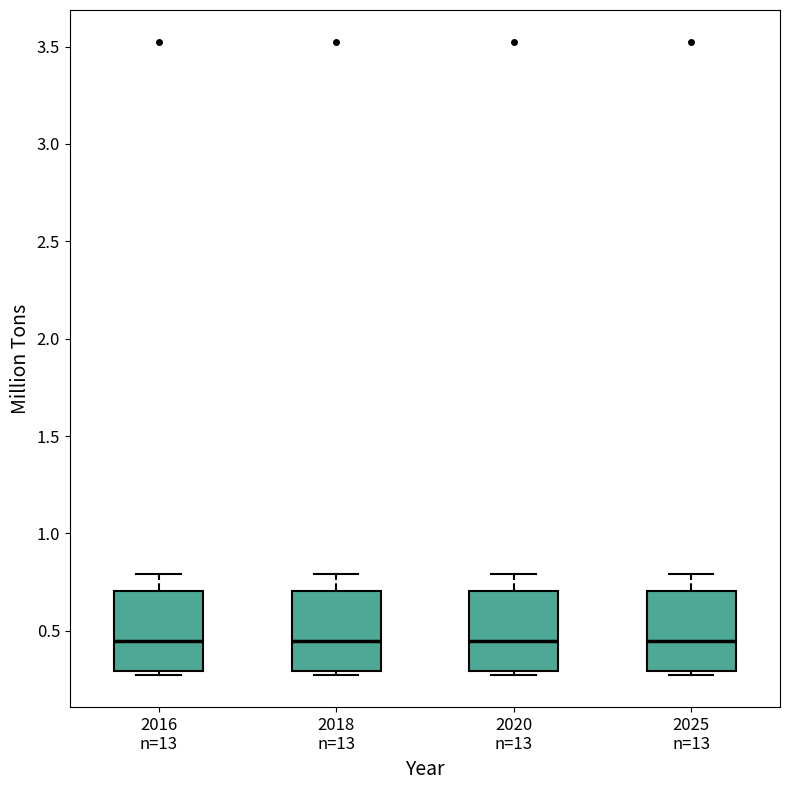

Reading left to right, read every box against the y-axis: the position of its median line, the range the box covers, and the ends of its whiskers. The values are not printed on the chart, so give them approximately, as read against the axis.

2016 n=13: median 0.45, box 0.30 to 0.70, whiskers 0.25 to 0.80
2018 n=13: median 0.45, box 0.30 to 0.70, whiskers 0.25 to 0.80
2020 n=13: median 0.45, box 0.30 to 0.70, whiskers 0.25 to 0.80
2025 n=13: median 0.45, box 0.30 to 0.70, whiskers 0.25 to 0.80